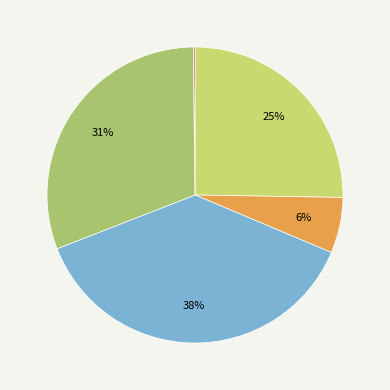

Rank the categories by value from lowest to highest.

Other, Cheque, Cash, Online, Card